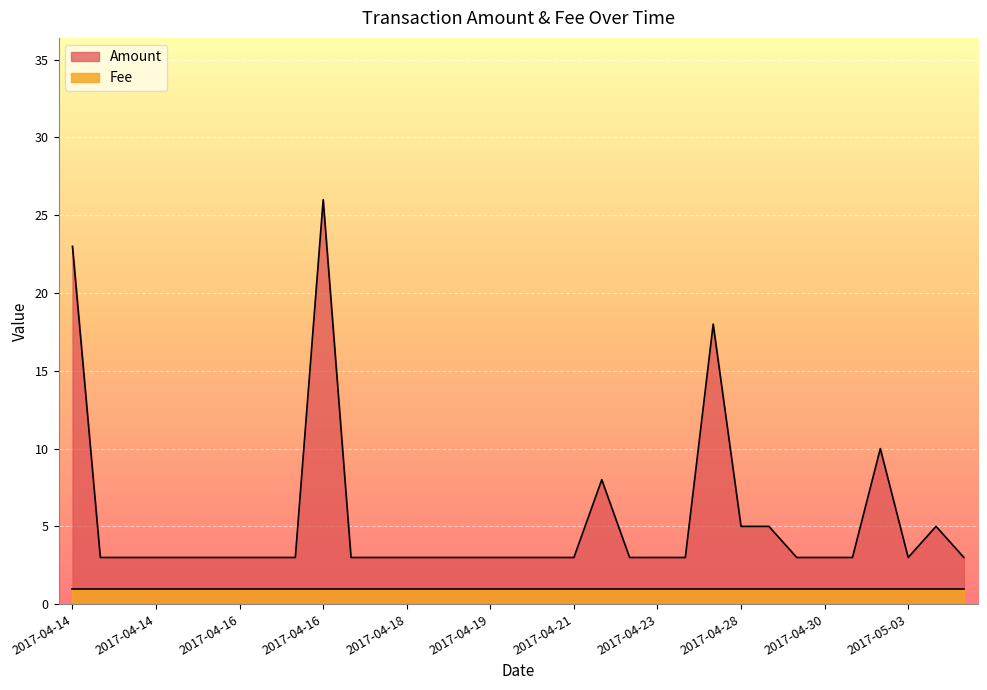

What is the label of the 6th point from the left?

2017-04-15